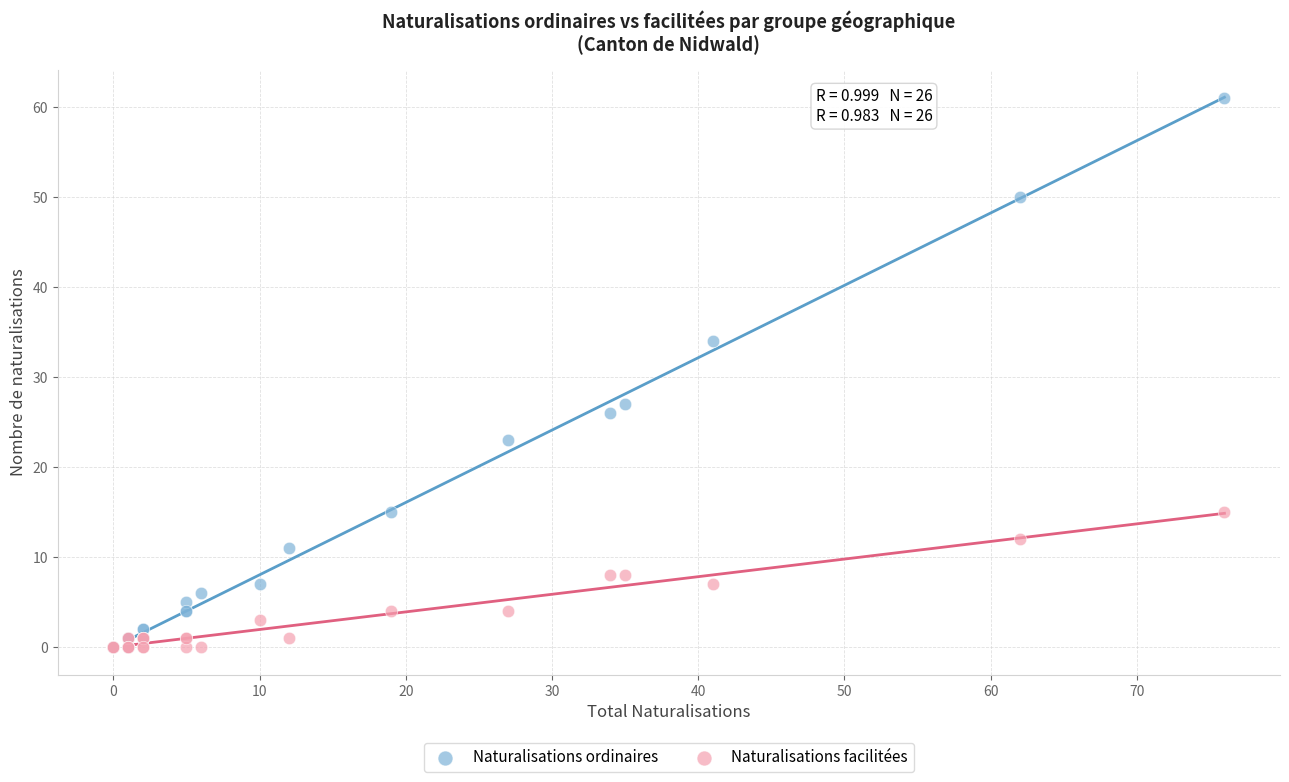

Across all series, what Y value is closest to 30?

27